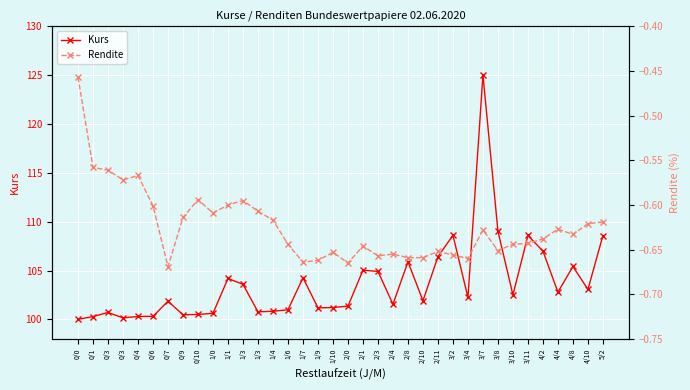

What is the difference between the maximum and second lowest values in the Kurs series?

24.9